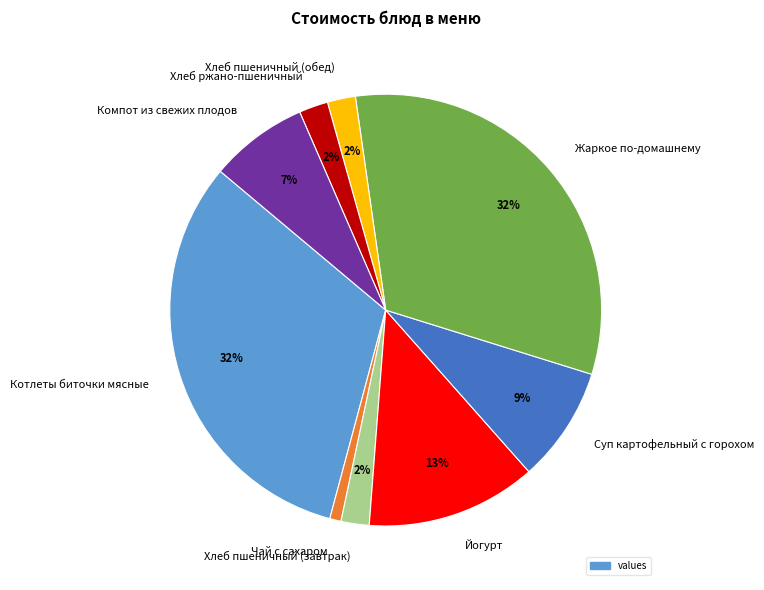

Combined, do Компот из свежих плодов and Хлеб пшеничный (обед) account for over 50%?

No